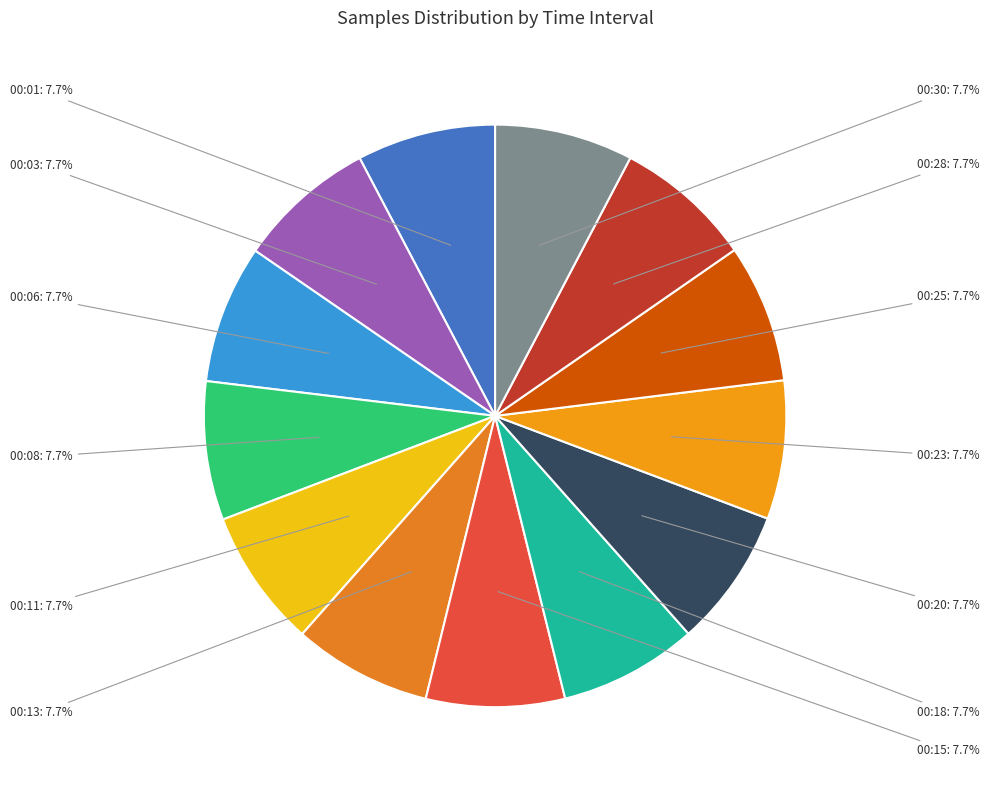

What is the ratio of the value at 00:25 to the value at 00:18?

1.0